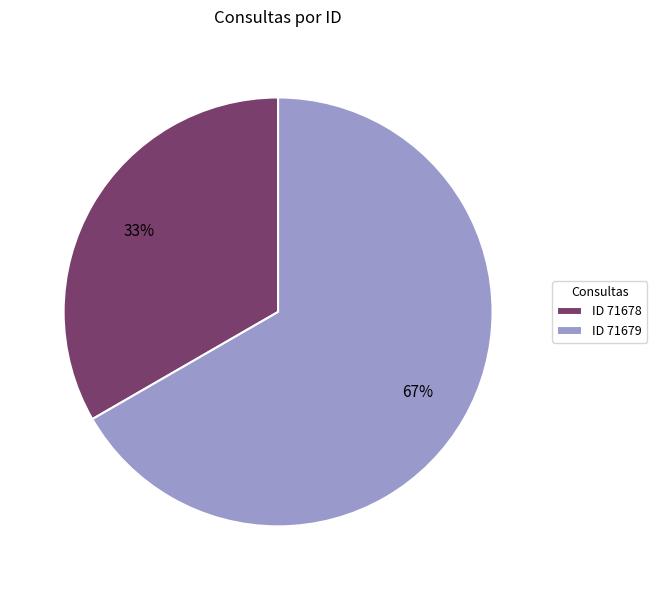

What percentage is the ID 71679 slice, to the nearest percent?

67%